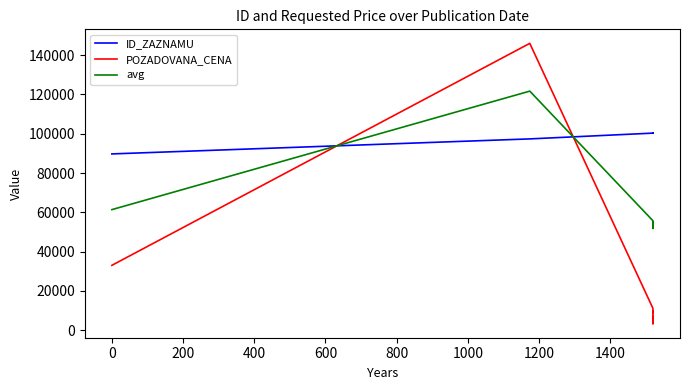

True or false: avg and ID_ZAZNAMU intersect in this chart.

True